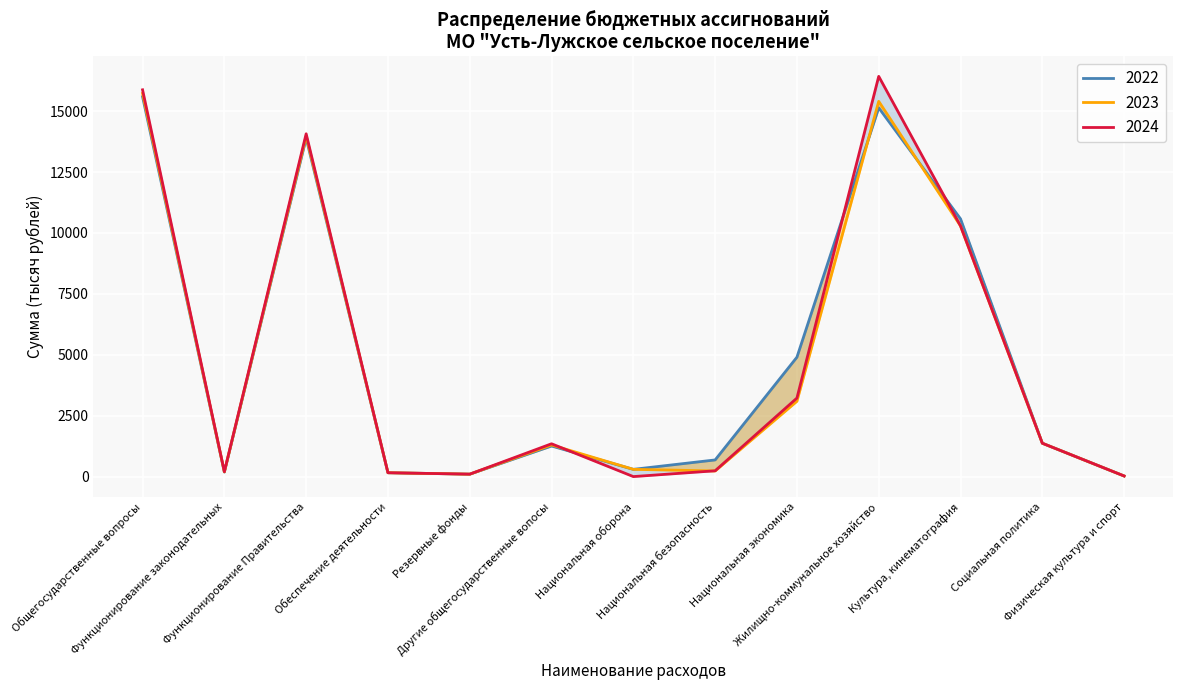

Read the 2022 value at Социальная политика.

1369.4